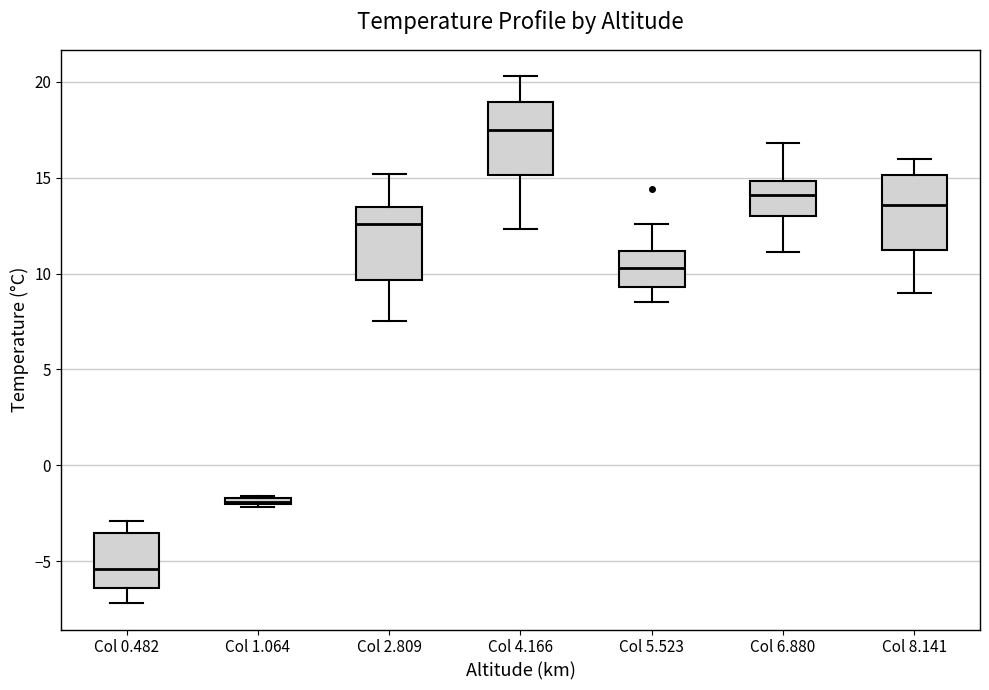

Which box has the lowest median line?

Col 0.482